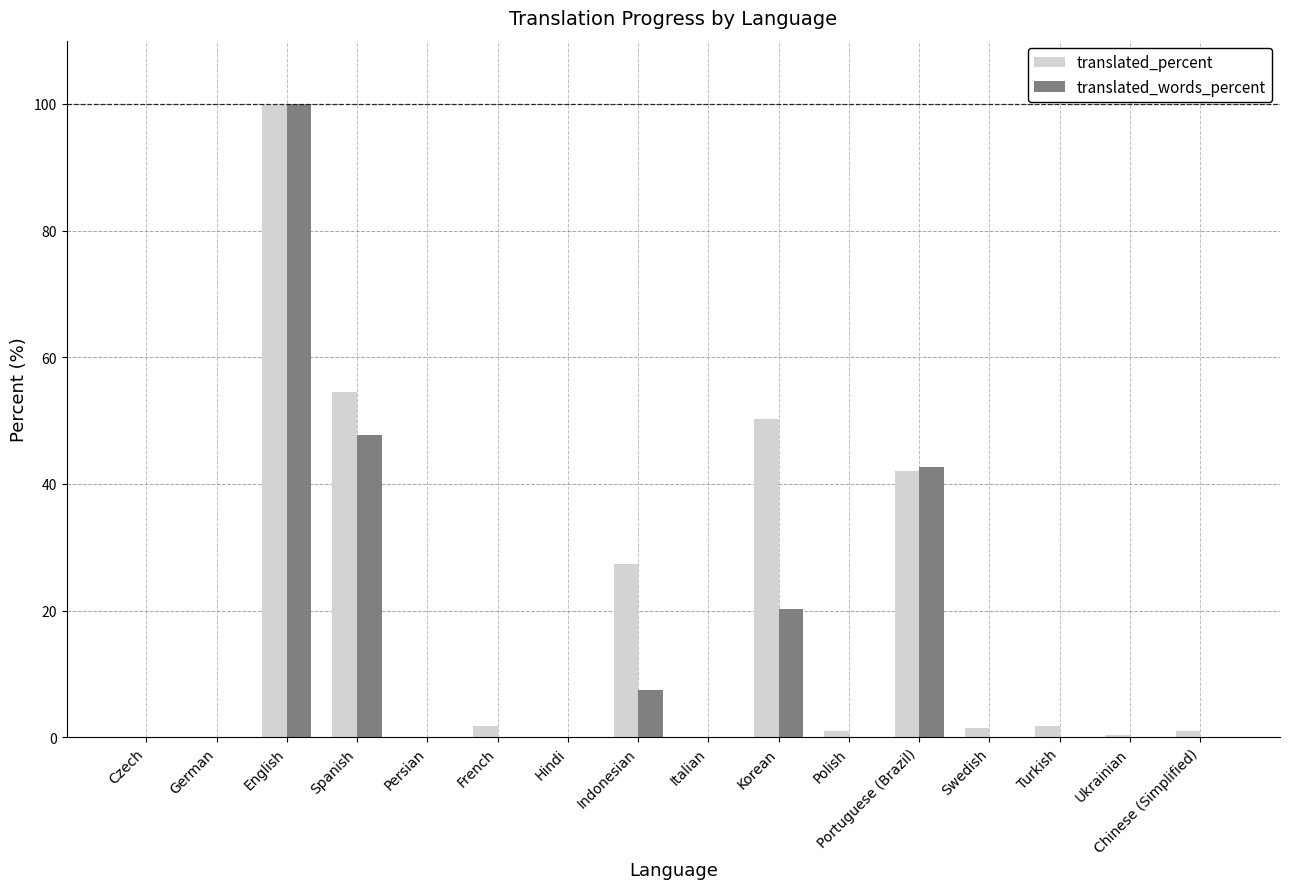

Which series has the largest total across all categories?

translated_percent